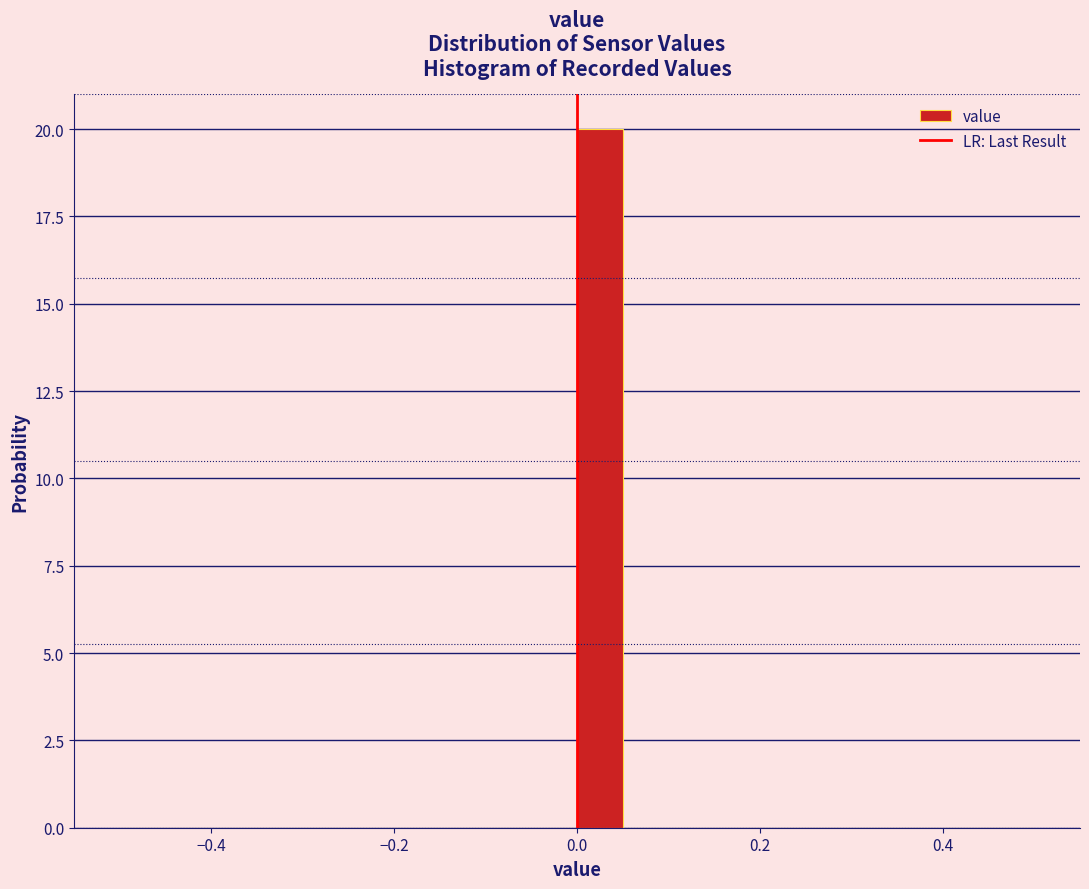

Read against the x-axis, roughly where is the centre of the tallest bar?

0.02